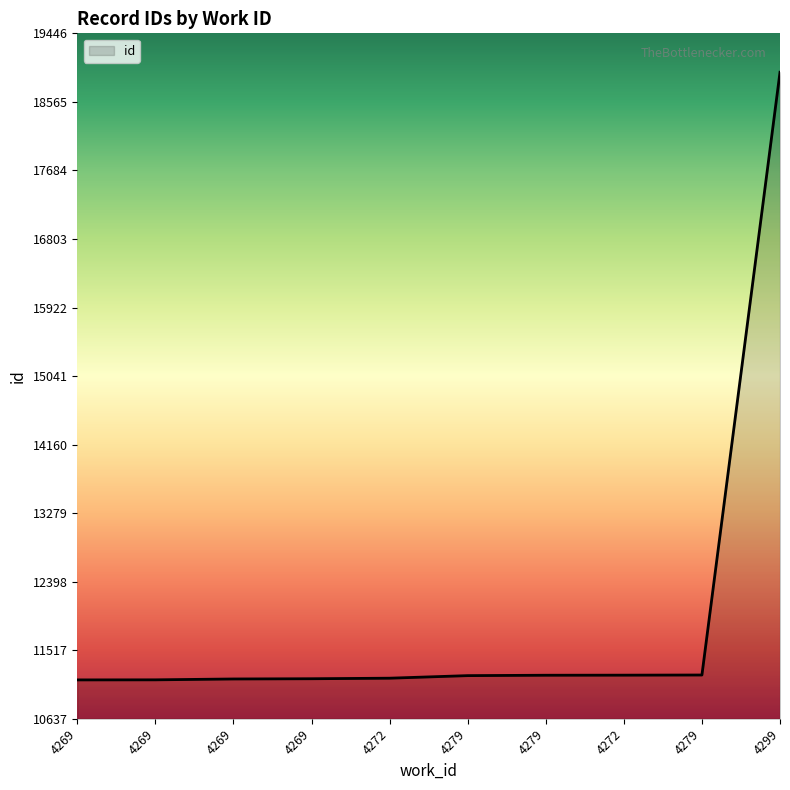

Reading left to right, what are all the values shown in this chart?

11137	11138	11149	11152	11159	11192	11197	11198	11200	18946